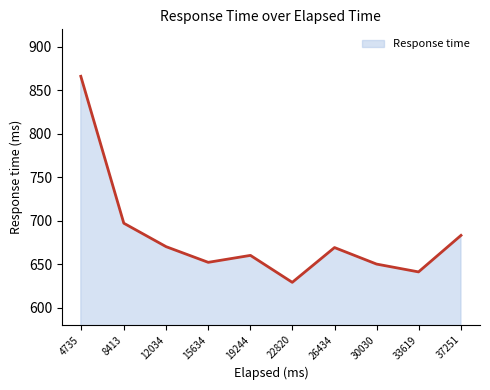

The chart shows a value of 641 at 33619. True or false?

True